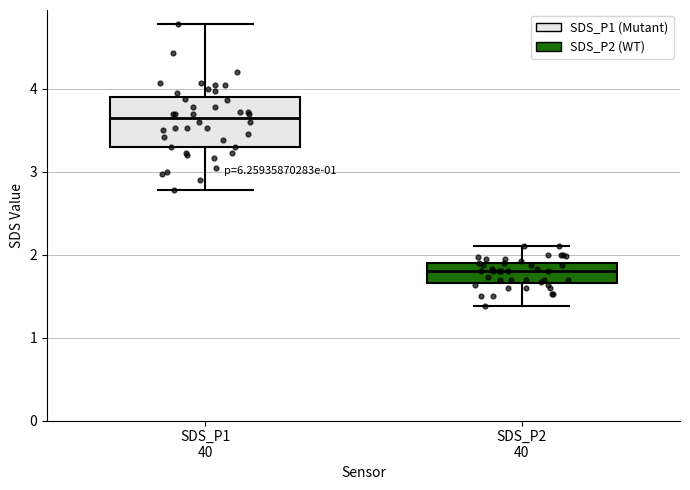

Reading left to right, transcribe this box plot: for each box, give where its median line is, the range the box spans, and where its two whiskers end, as read against the y-axis. The values are not printed on the chart, so give them approximately, as read against the axis.

SDS_P1 40: median 3.7, box 3.3 to 3.9, whiskers 2.8 to 4.8
SDS_P2 40: median 1.8, box 1.7 to 1.9, whiskers 1.4 to 2.1